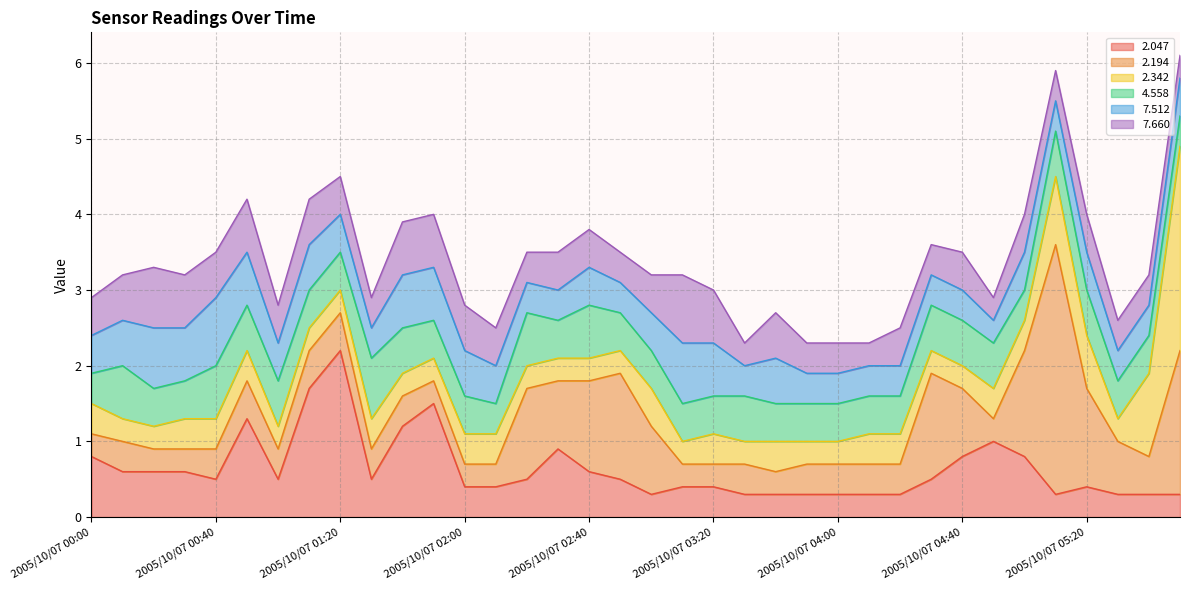

What is the difference between the highest and lowest values at 2005/10/07 05:30?

0.4